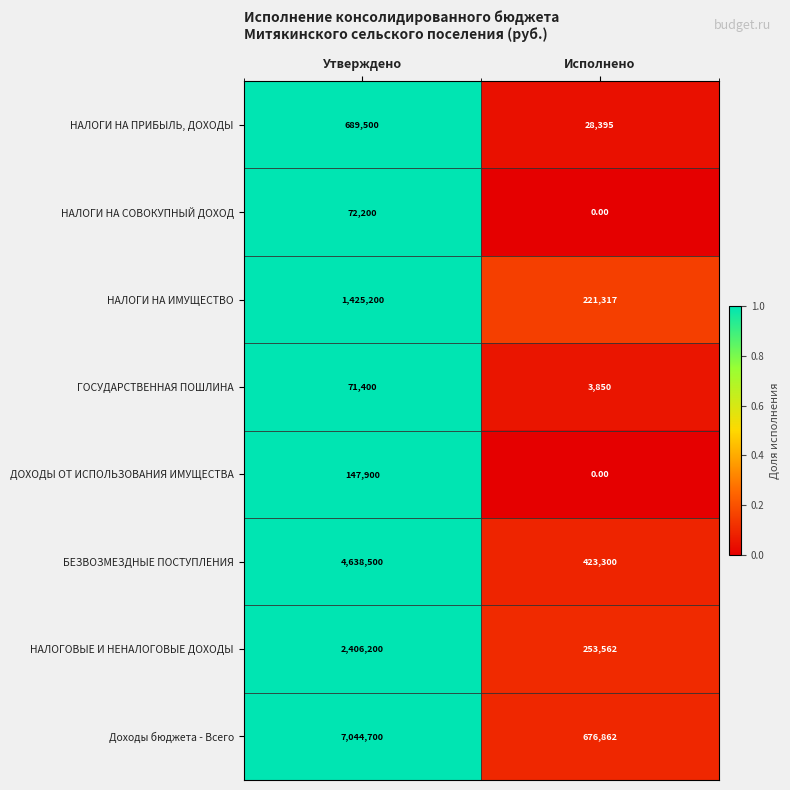

Which category has the highest value across all series?

Утверждено